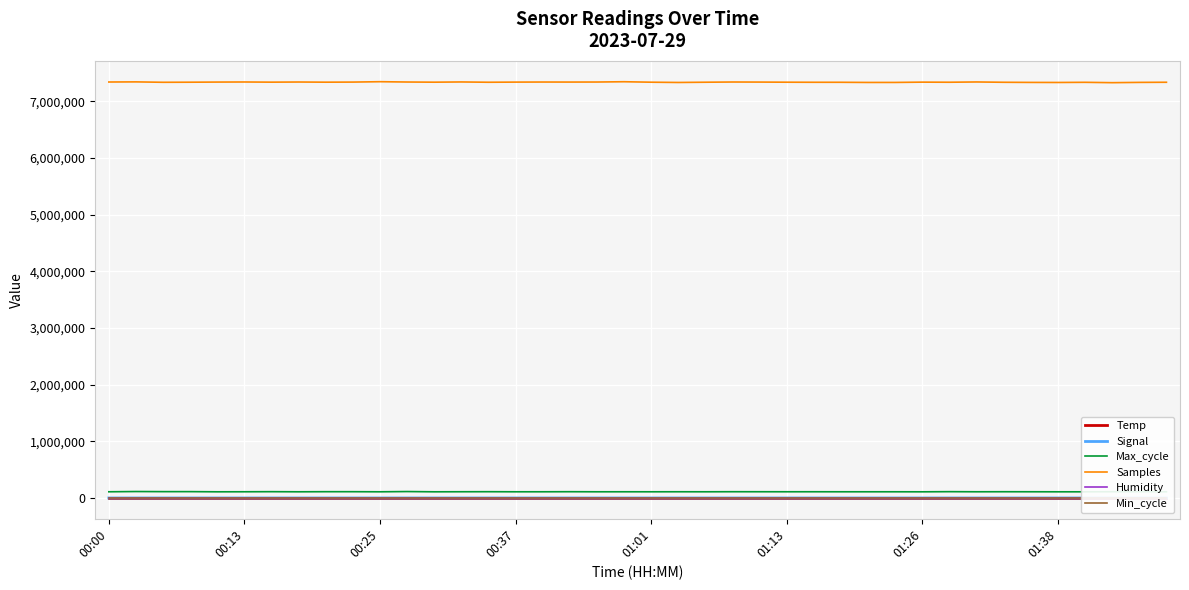

What is the difference between the maximum and second lowest values in the Signal series?

20.0